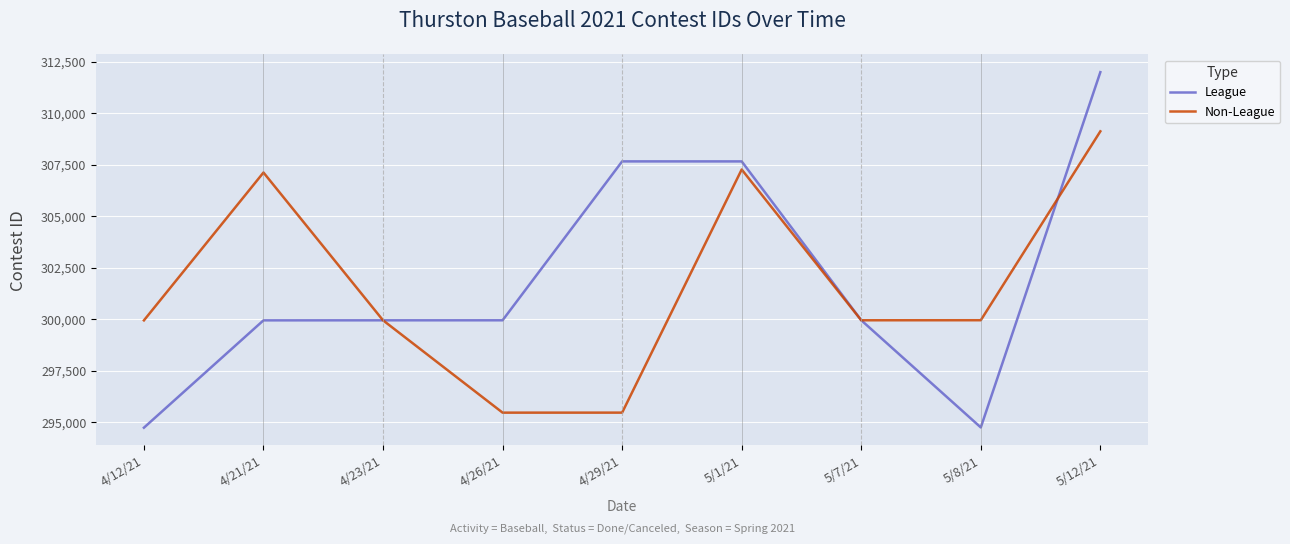

The value of Non-League at 5/7/21 is 299942. True or false?

True